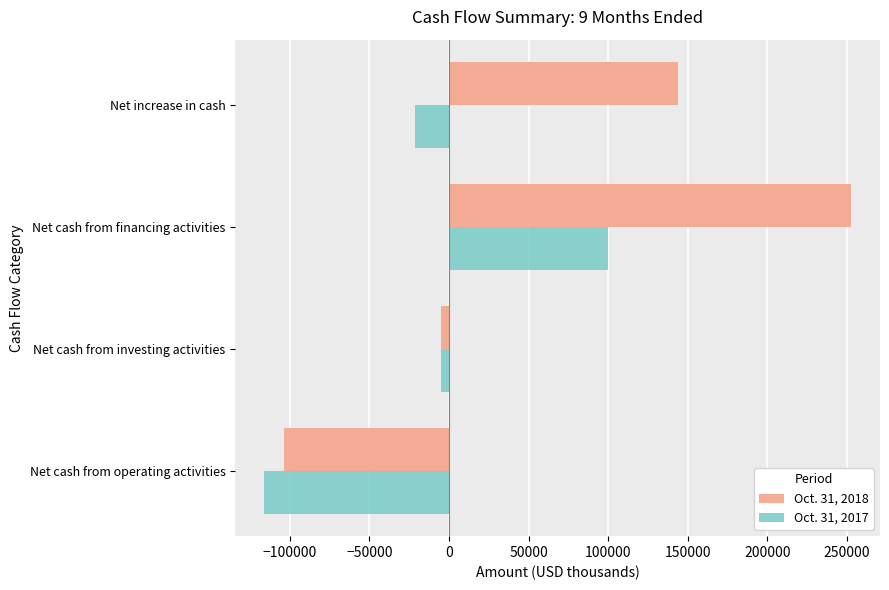

Which label corresponds to the largest value in the chart?

Net cash from financing activities